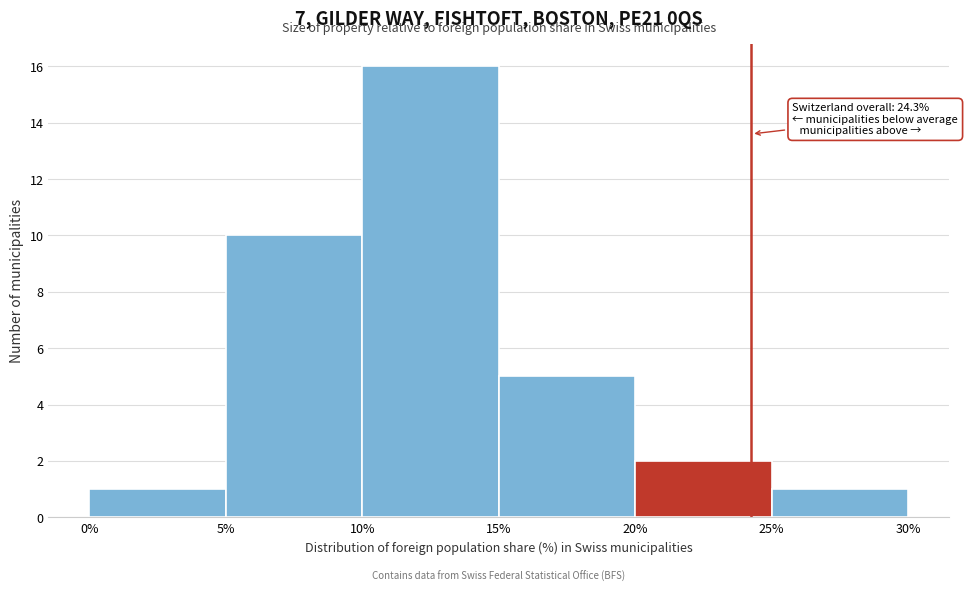

Over which range of the x-axis is the bar tallest?

10% to 15%